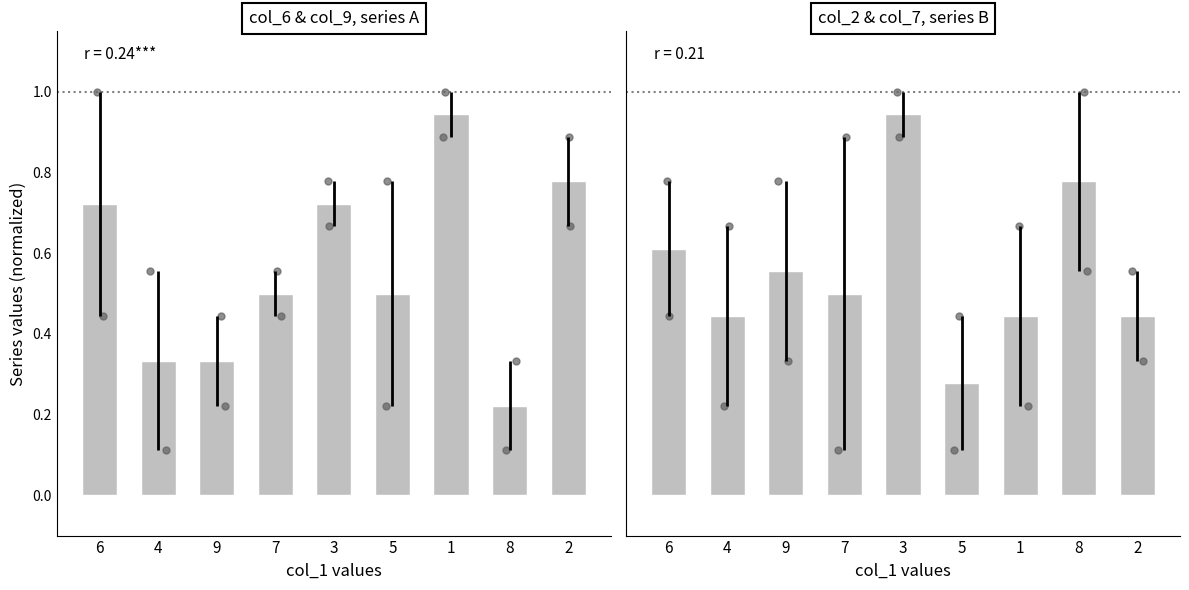

Which has a higher value, 9 or 3?

3